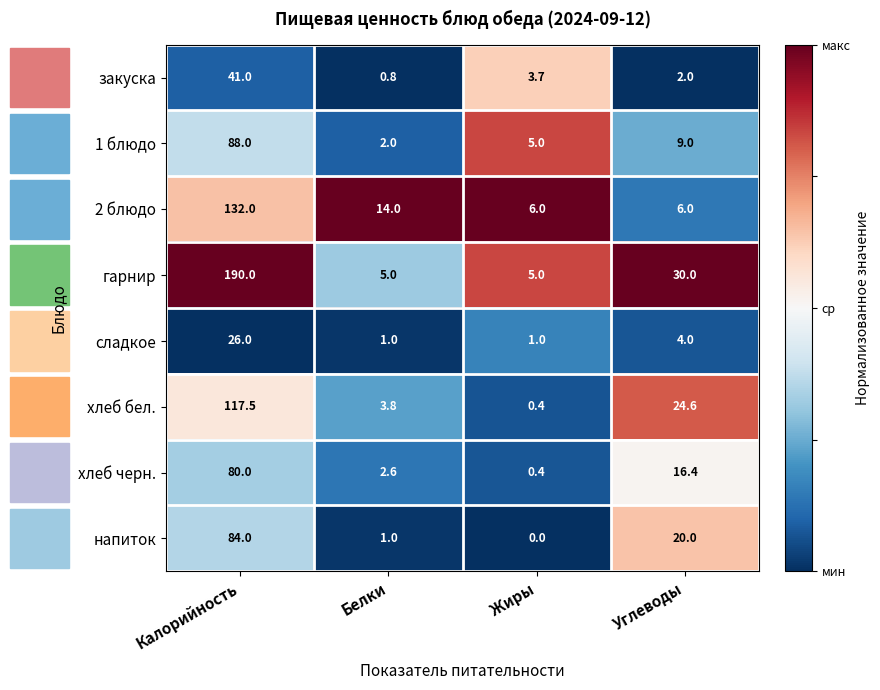

Where is закуска nearest to the value 20?

Жиры